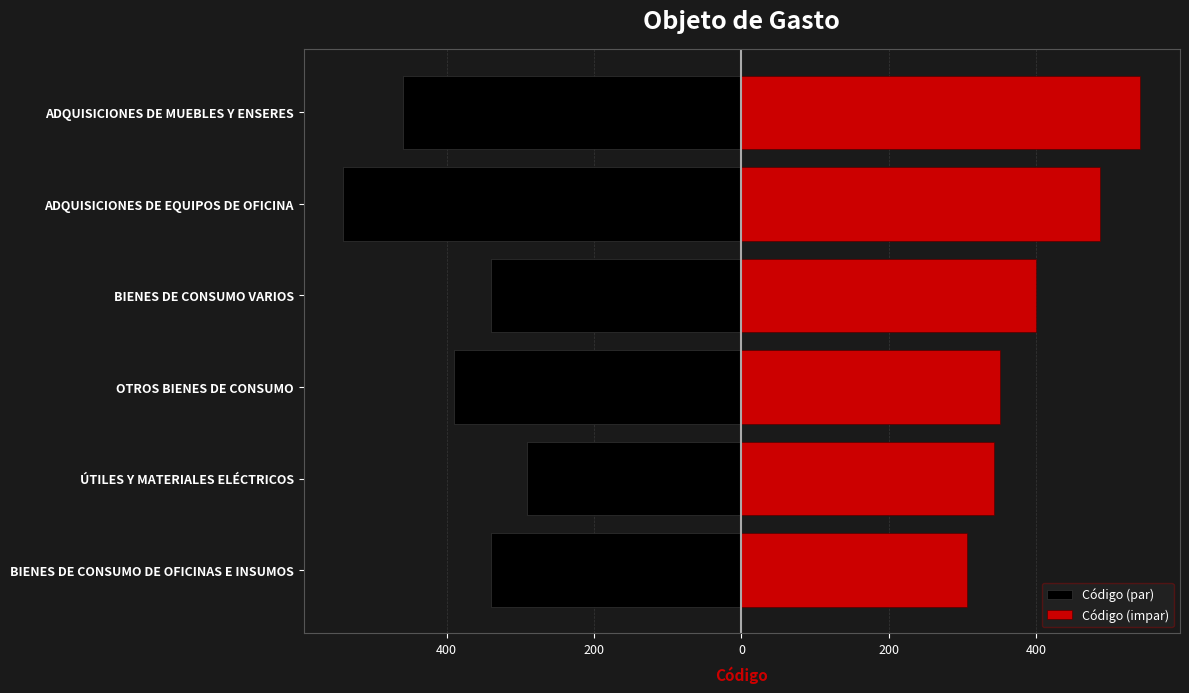

At how many categories does at least one series exceed -250?

6